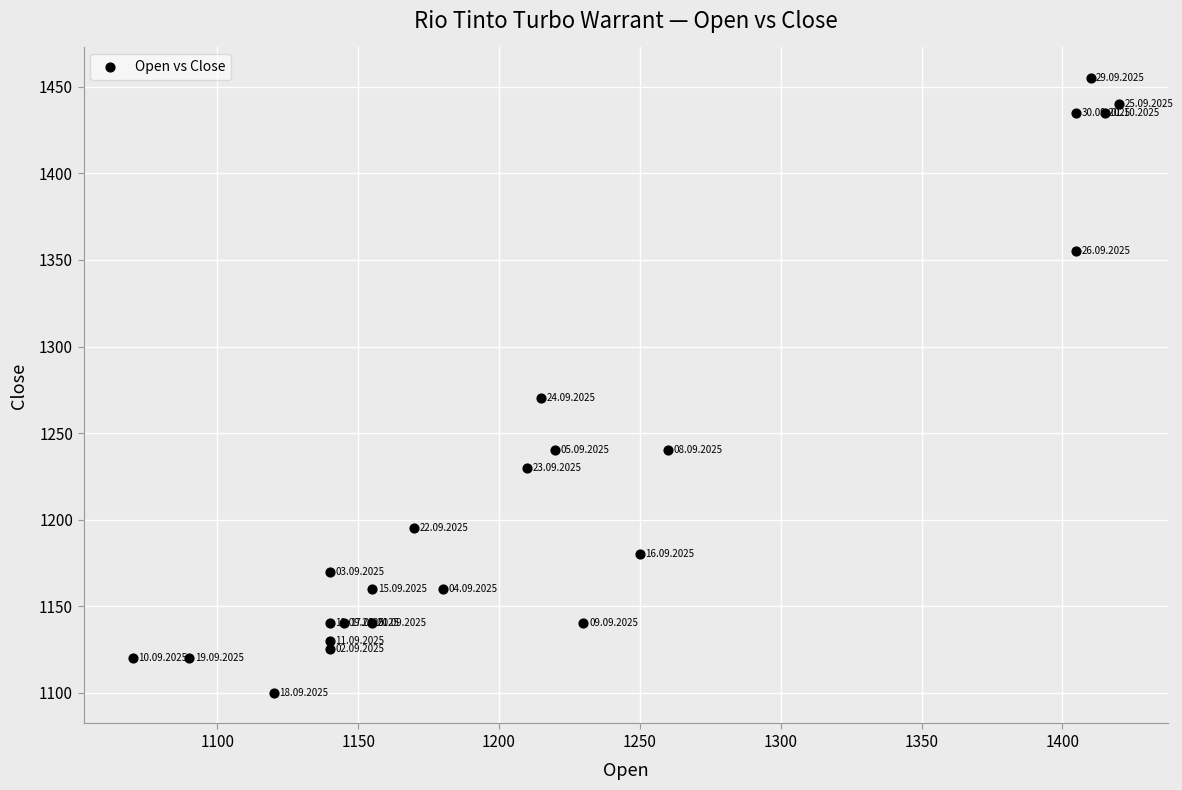

What Y value in the scatter plot is closest to 1277?

1270